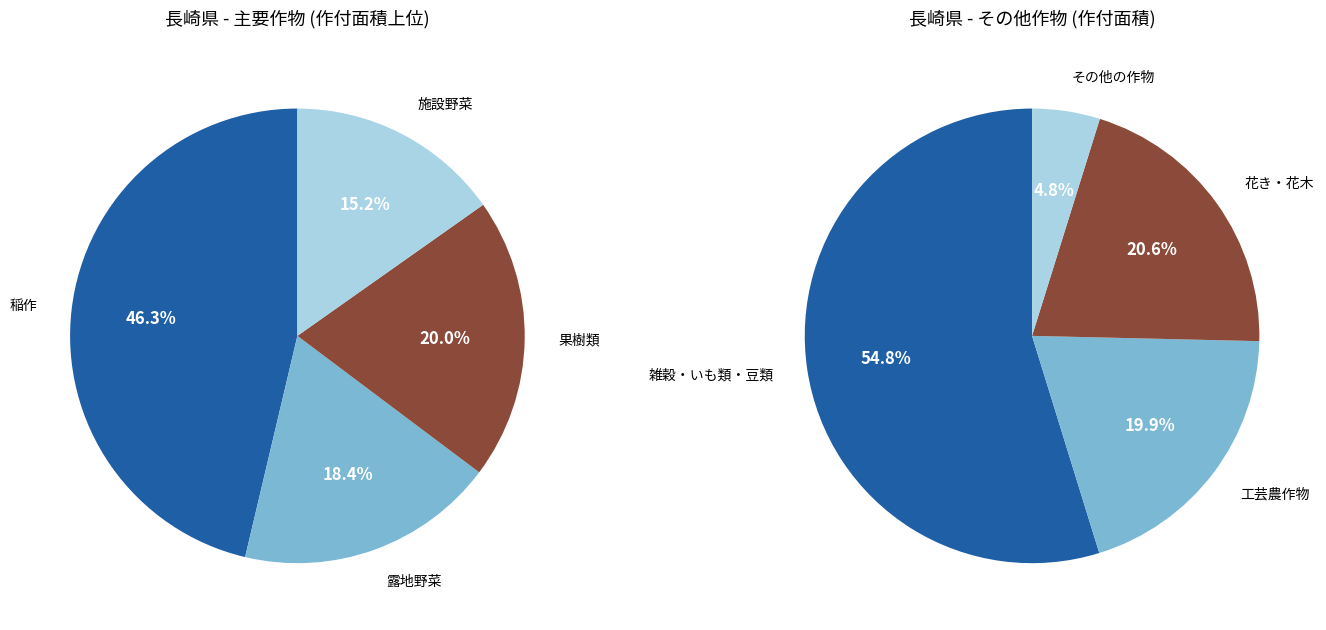

Does 1 account for over 50% of the chart?

No